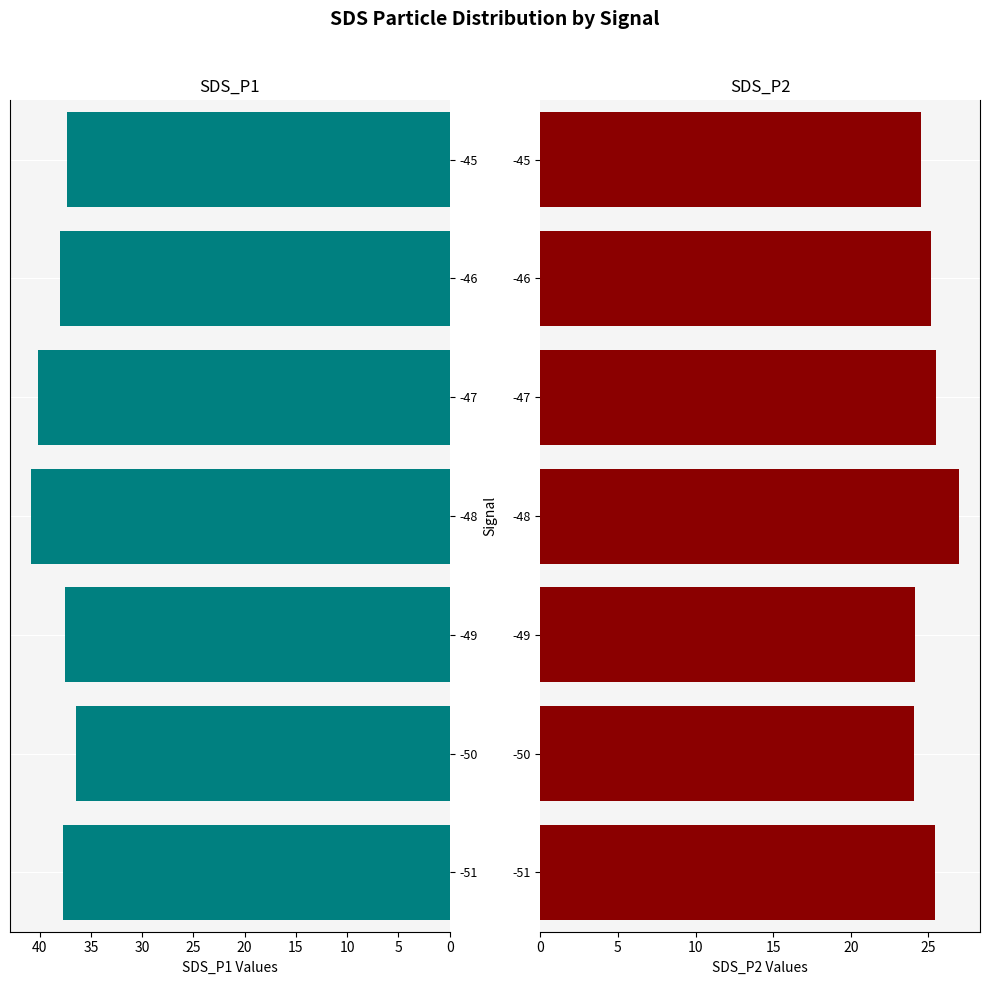

At how many categories does at least one series exceed 26?

7